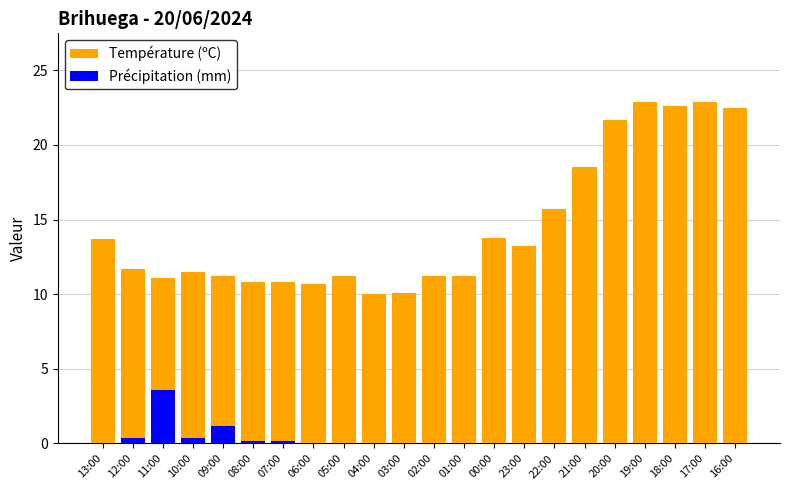

How many data points in Température (ºC) are less than 11?

5